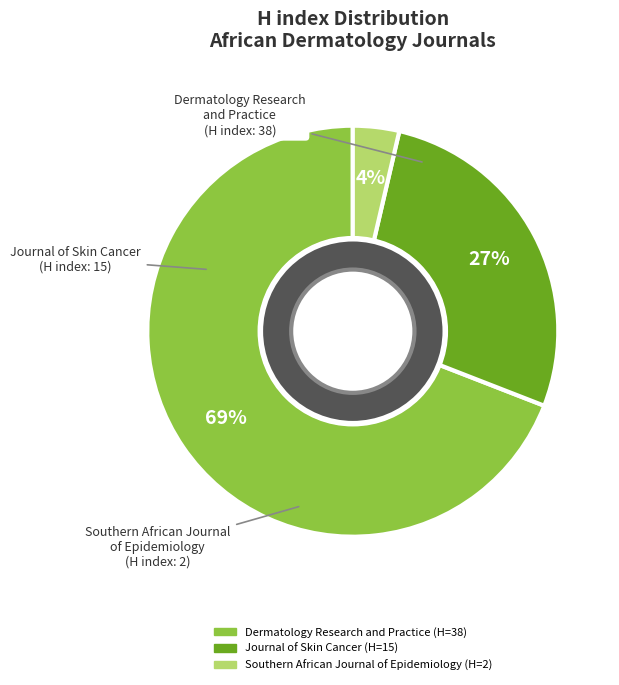

Does Journal of Skin Cancer represent more than half of the total?

No